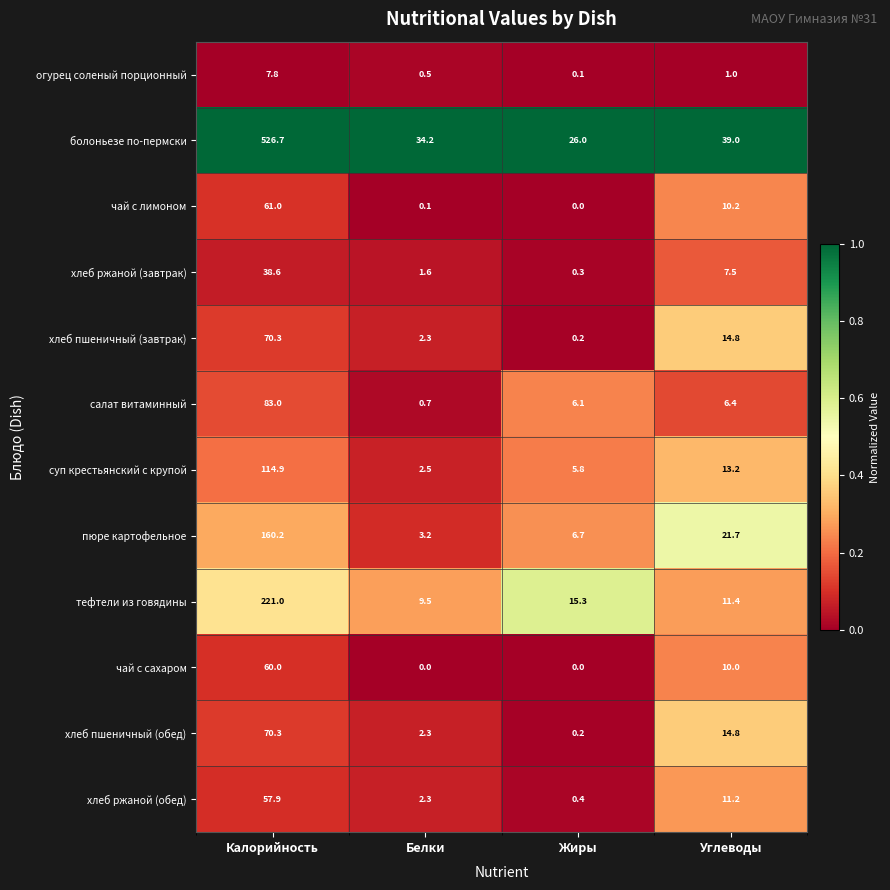

What value does the хлеб ржаной (обед) series have at Белки?

2.3